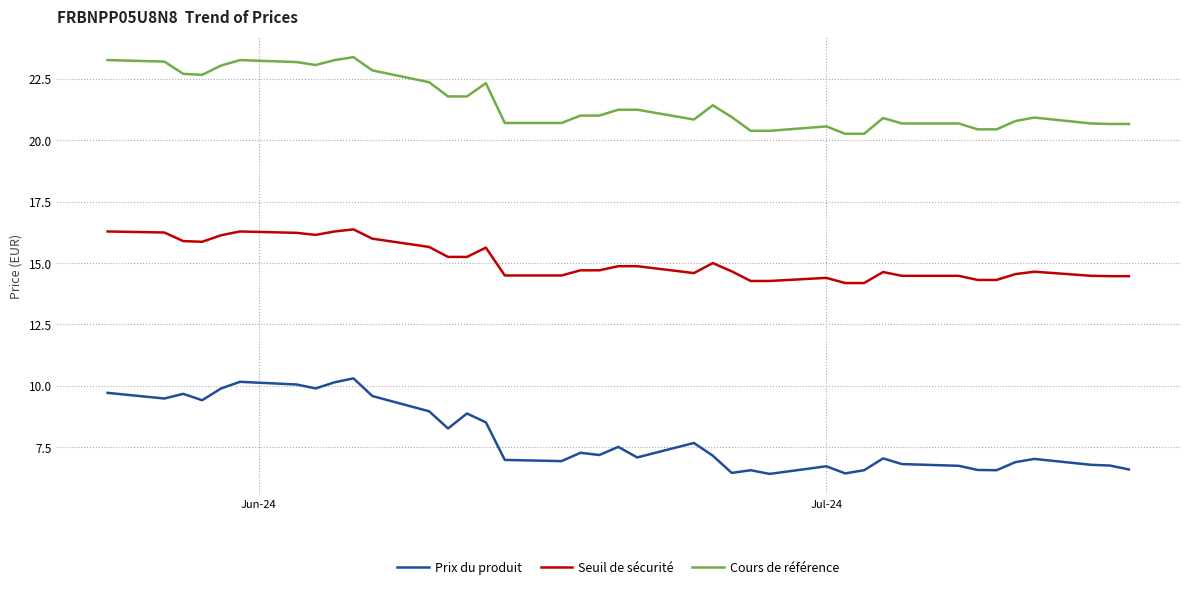

What is the average value of the Seuil de sécurité series?

15.1